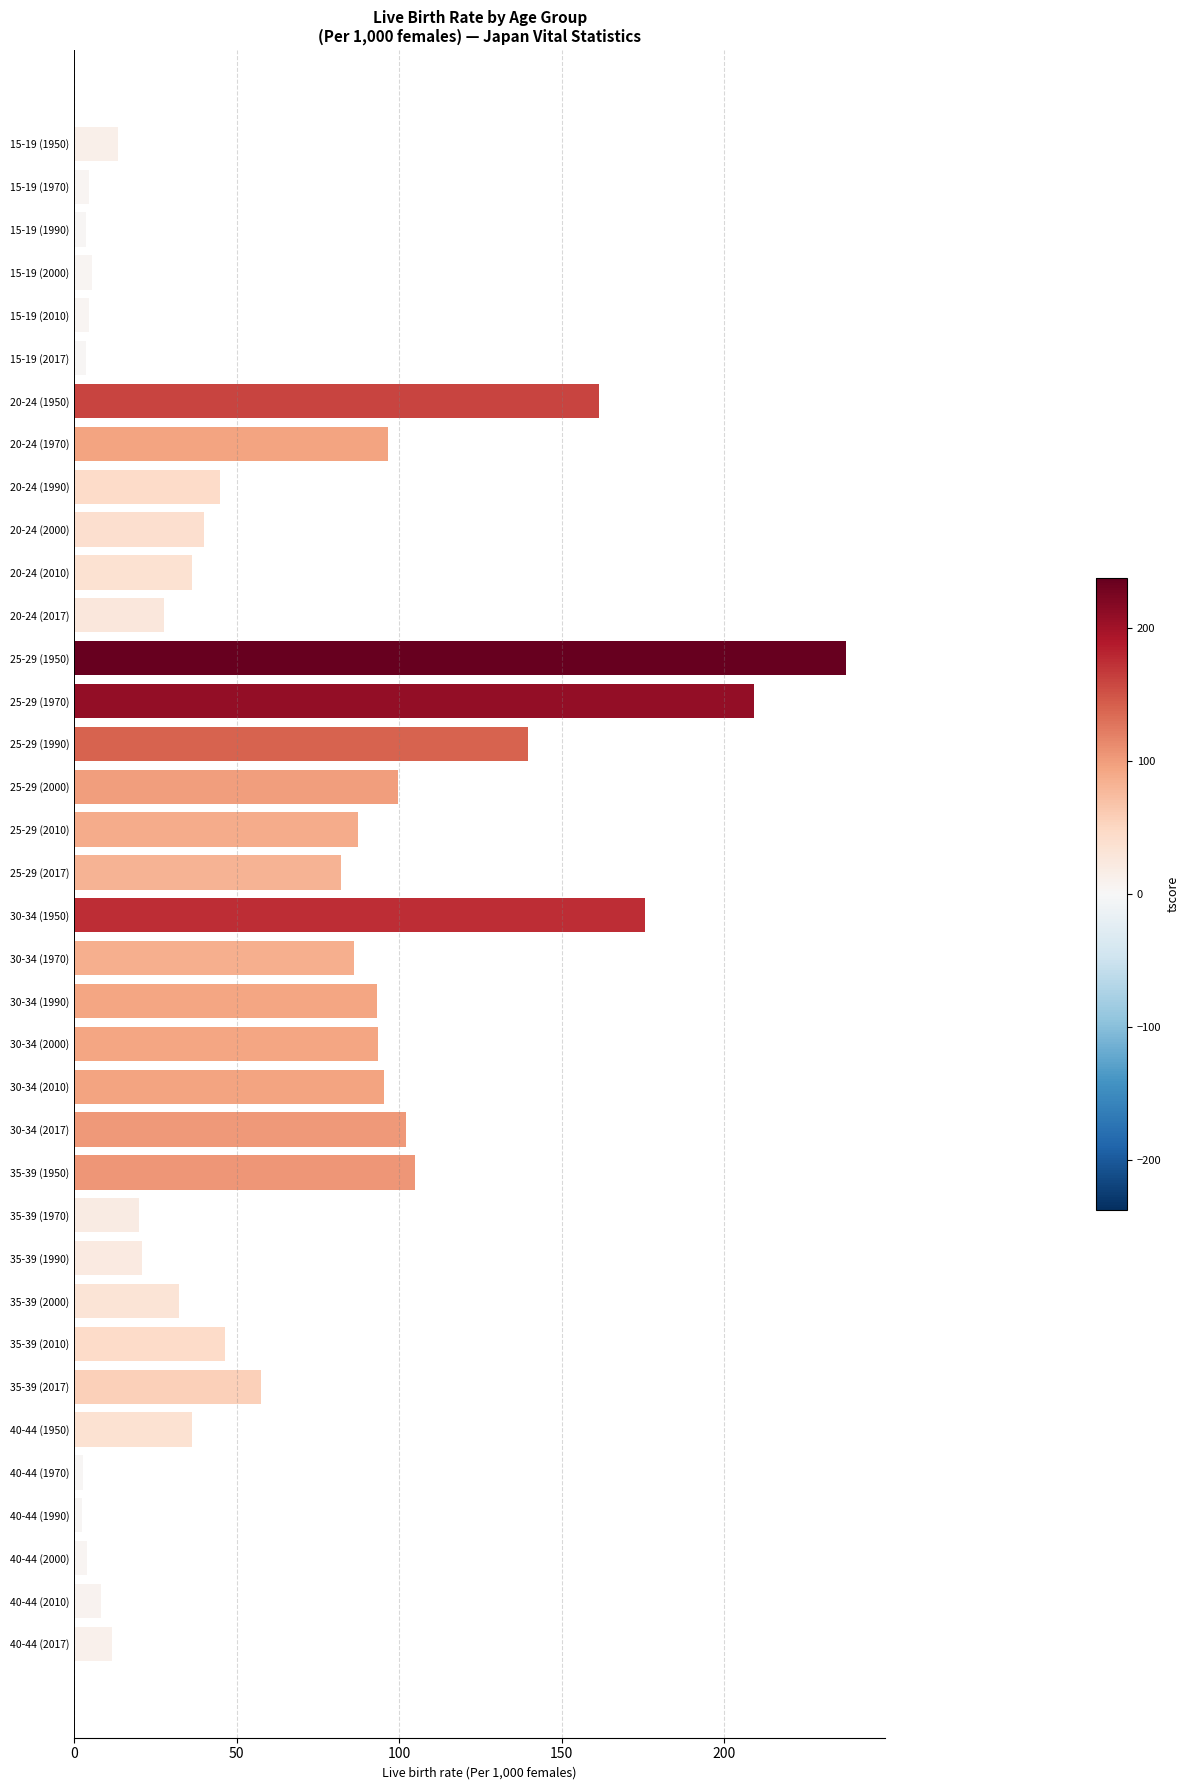

How many data points does each series have?

36